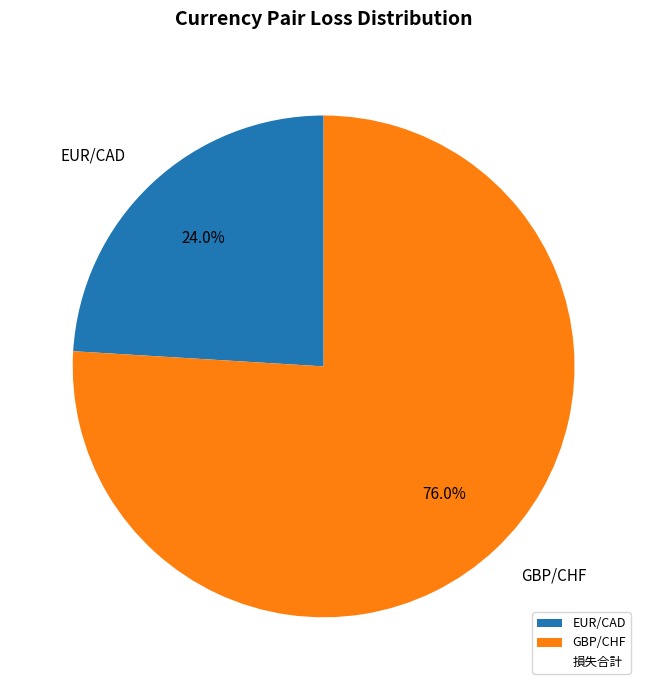

Combined, what portion of the pie is GBP/CHF and EUR/CAD?

100.0%